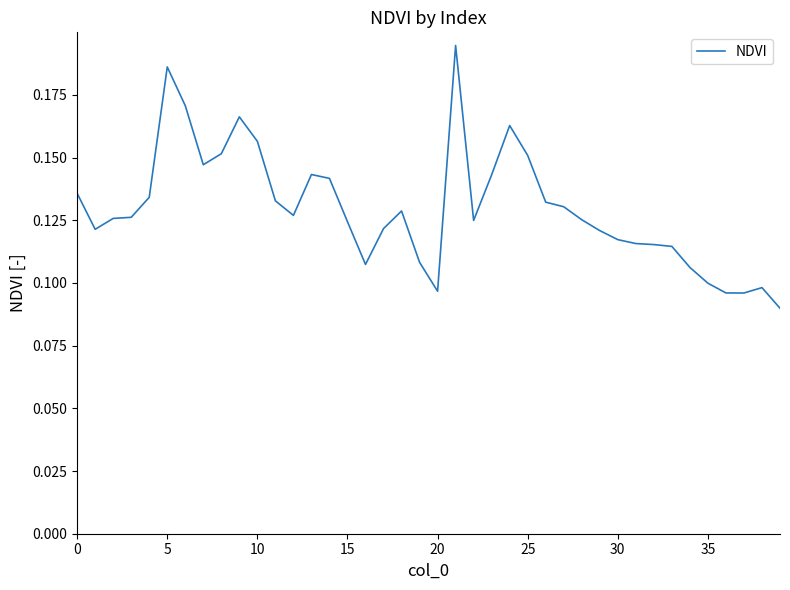

What is the difference between the maximum and second lowest values?

0.1